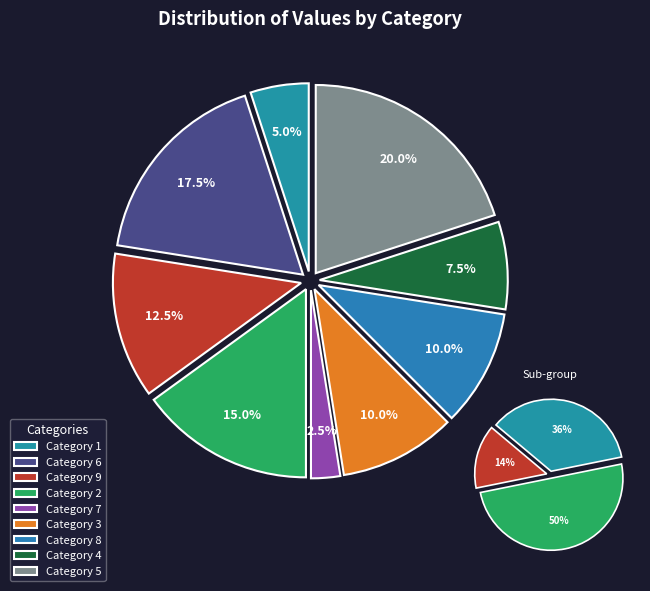

What percentage do 6 and 7 together represent?

20.0%